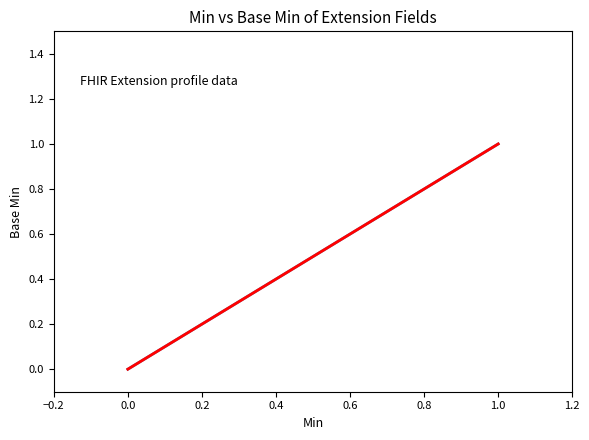

How many lines are shown in the chart?

1